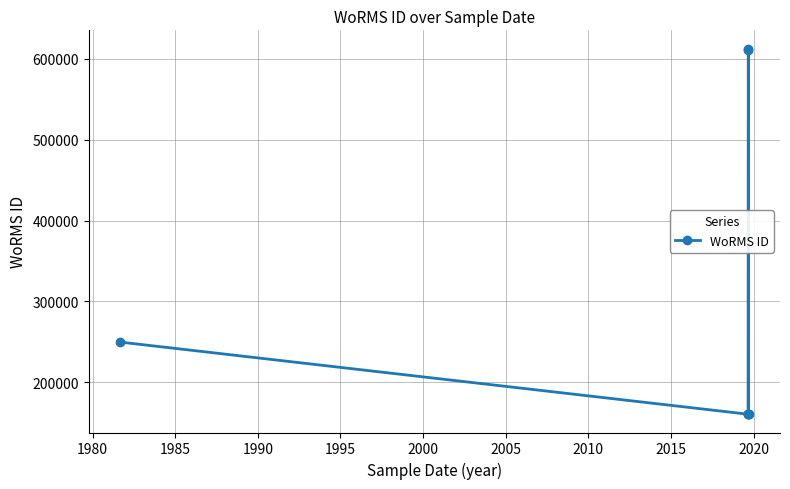

True or false: the data has more than 0 interior local peaks.

True